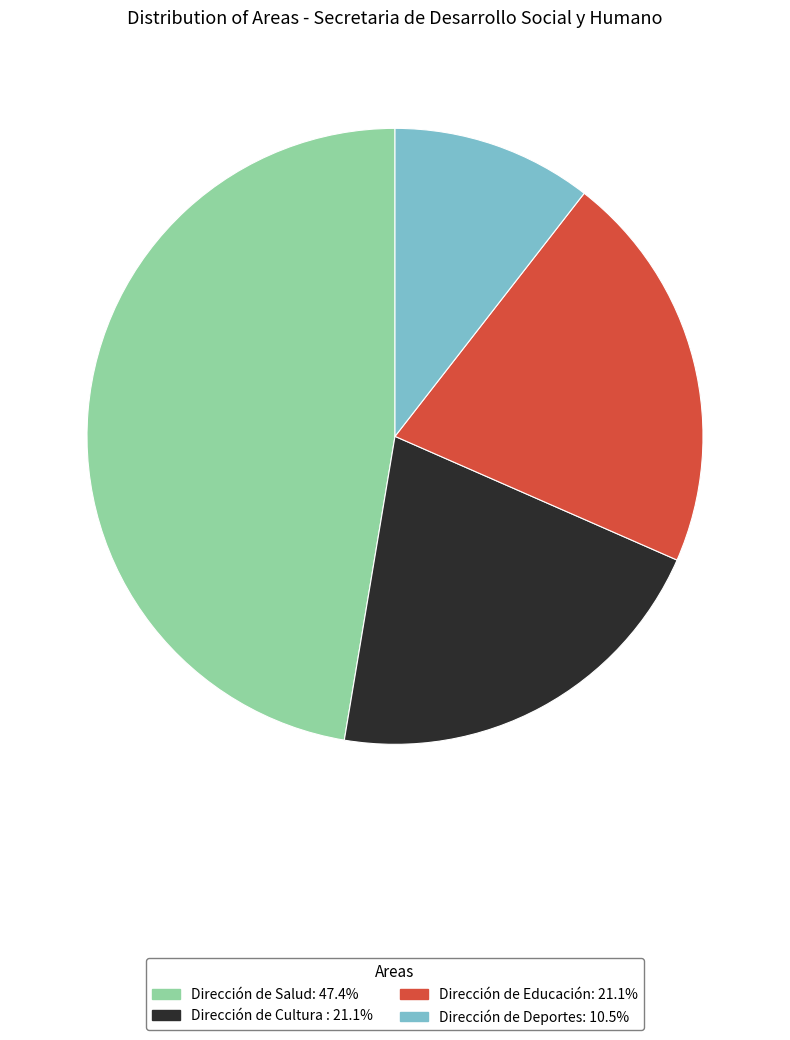

What is the smallest slice in the pie chart?

Dirección de Deportes